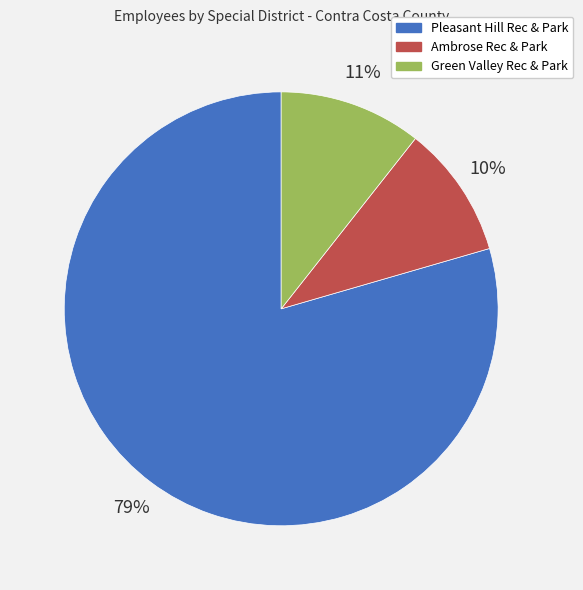

Between Pleasant Hill Rec & Park and Ambrose Rec & Park, which is larger?

Pleasant Hill Rec & Park